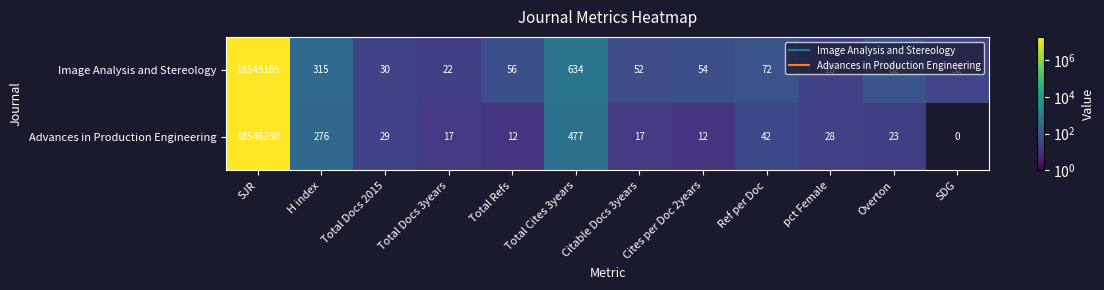

Which series has the largest total across all categories?

Advances in Production Engineering